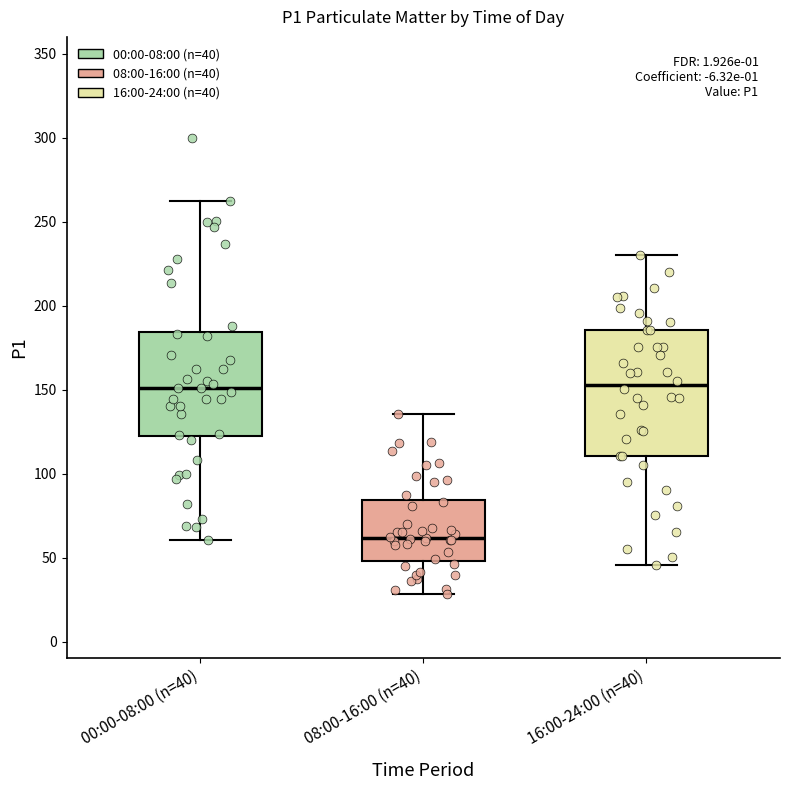

Where is the upper edge of the box for 00:00-08:00 (n=40) on the y-axis? The values are not printed on the chart, so give them approximately, as read against the axis.

185